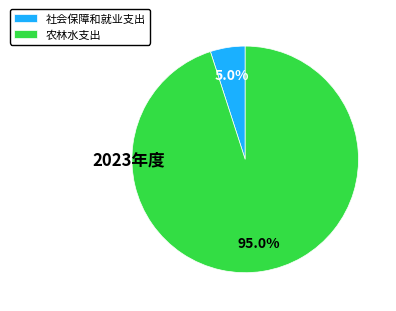

To the nearest percent, what is the difference between the 社会保障和就业支出 and 农林水支出 slice percentages?

90%